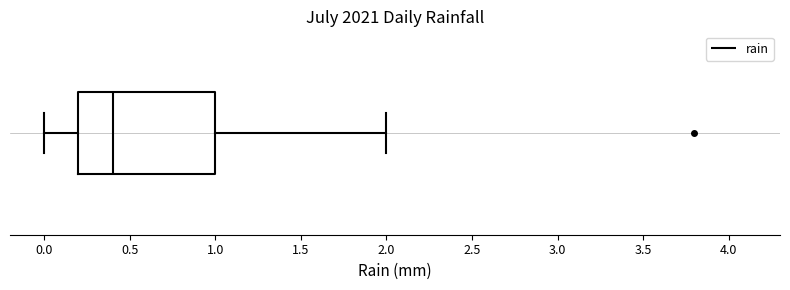

Transcribe this box plot: give where the median line is, the range the box spans, and where the two whiskers end, as read against the x-axis. The values are not printed on the chart, so give them approximately, as read against the axis.

median 0.4, box 0.2 to 1.0, whiskers 0.0 to 2.0